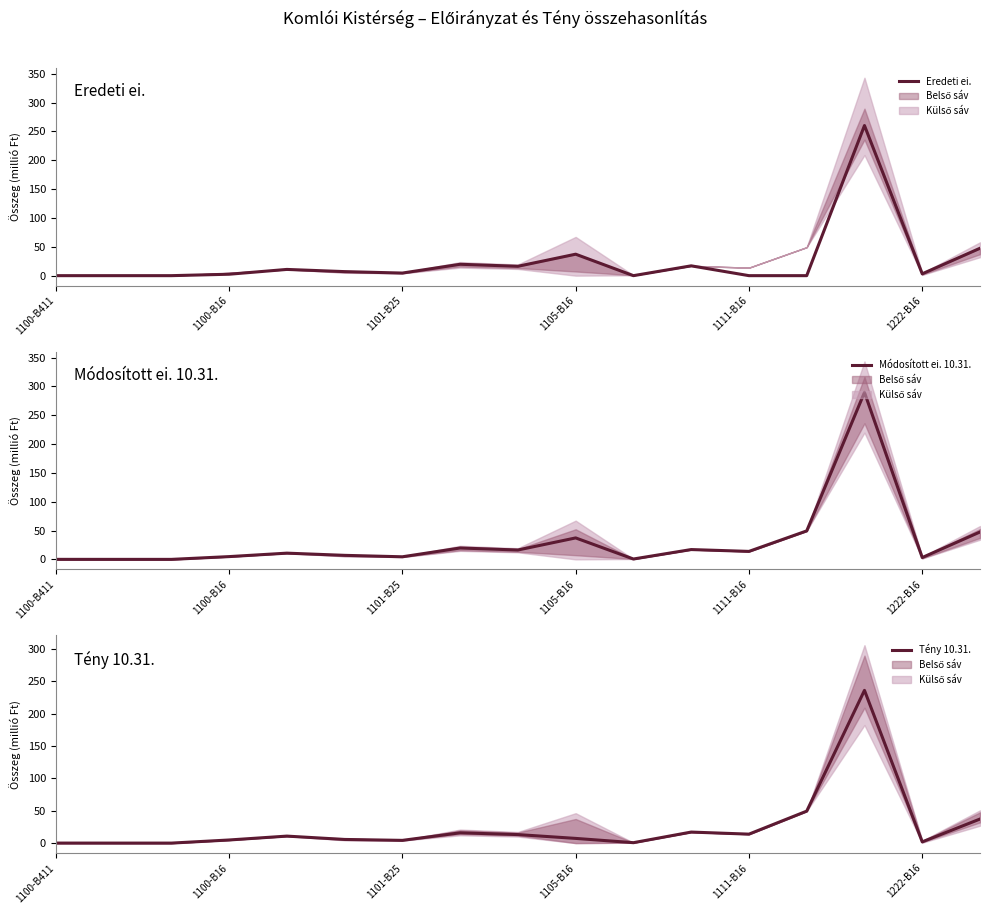

Reading left to right, list all the values displayed in this chart.

Eredeti ei.: 0.0	0.0	0.0	2.5	10.8	7.0	4.5	19.7	16.3	37.2	0.0	17.0	0.0	0.0	260.3	3.2	47.5
Módosított ei. 10.31.: 0.0	0.0	0.0	4.8	10.8	7.0	4.5	19.7	16.3	37.2	0.7	17.0	13.8	49.4	289.5	3.2	47.5
Tény 10.31.: 0.0	0.0	0.0	4.8	10.8	5.7	4.2	15.9	13.2	7.3	0.7	17.0	13.8	49.4	235.9	1.9	37.2